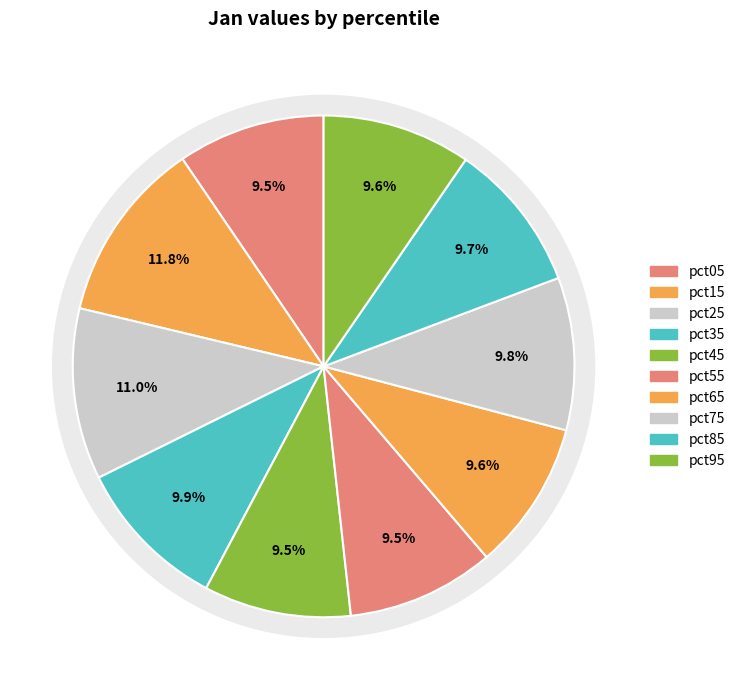

To the nearest percent, what portion does pct45 represent?

9%